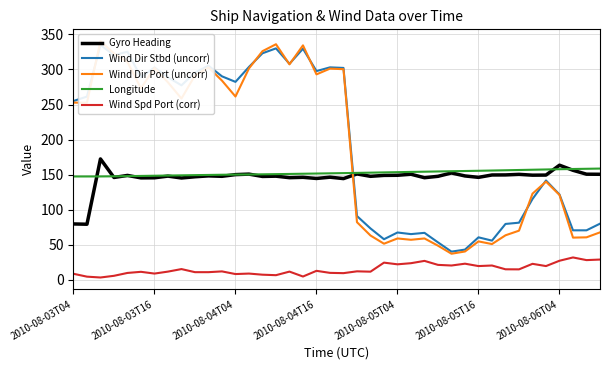

What is the average value of the Wind Dir Stbd (uncorr) series?

194.0